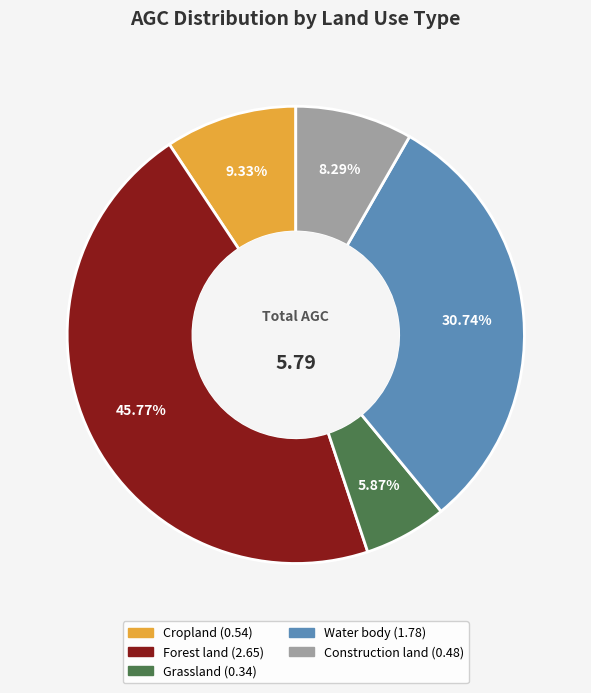

What percentage is the Grassland slice, to the nearest percent?

6%